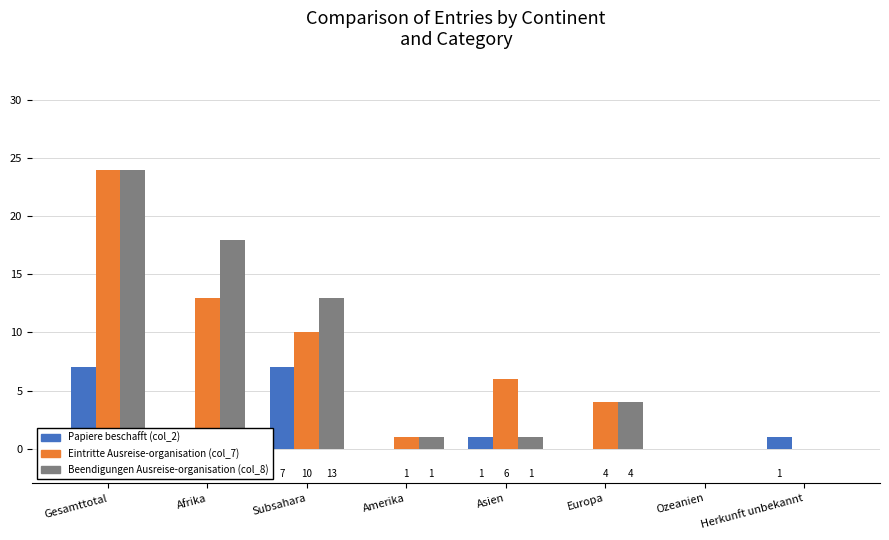

At how many categories does at least one series exceed 8?

3